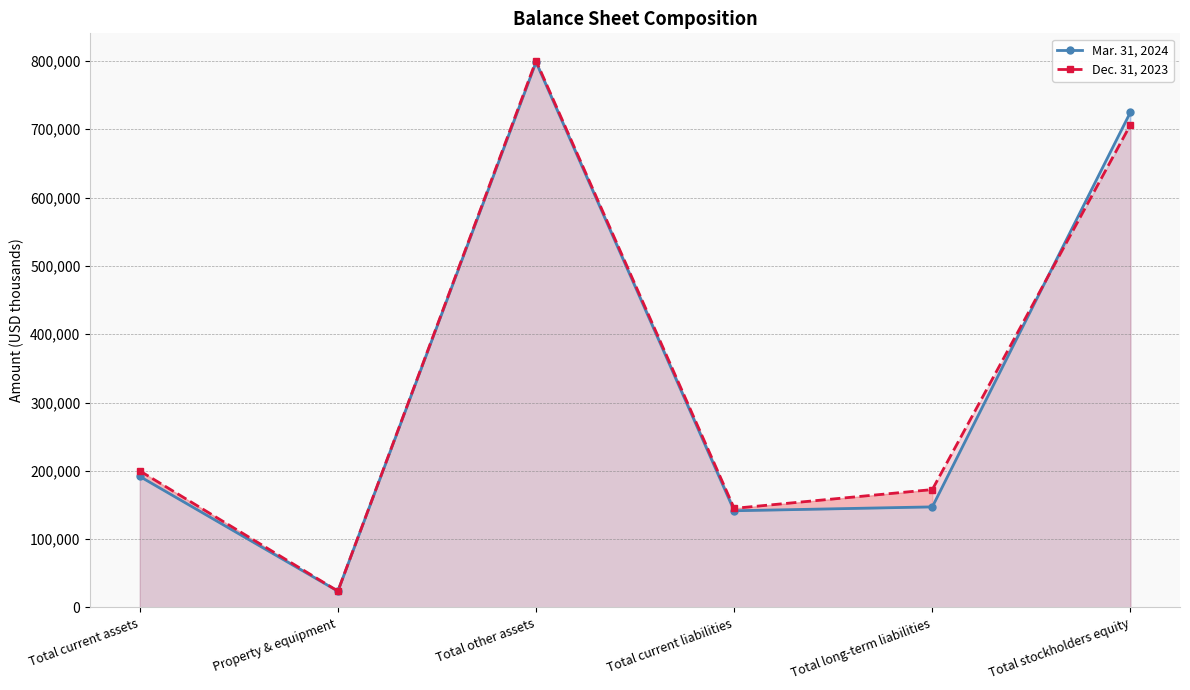

Reading left to right, extract all data points from this chart.

Mar. 31, 2024: 191847	23872	798281	141591	147266	725143
Dec. 31, 2023: 200004	24011	800411	145117	172615	706694